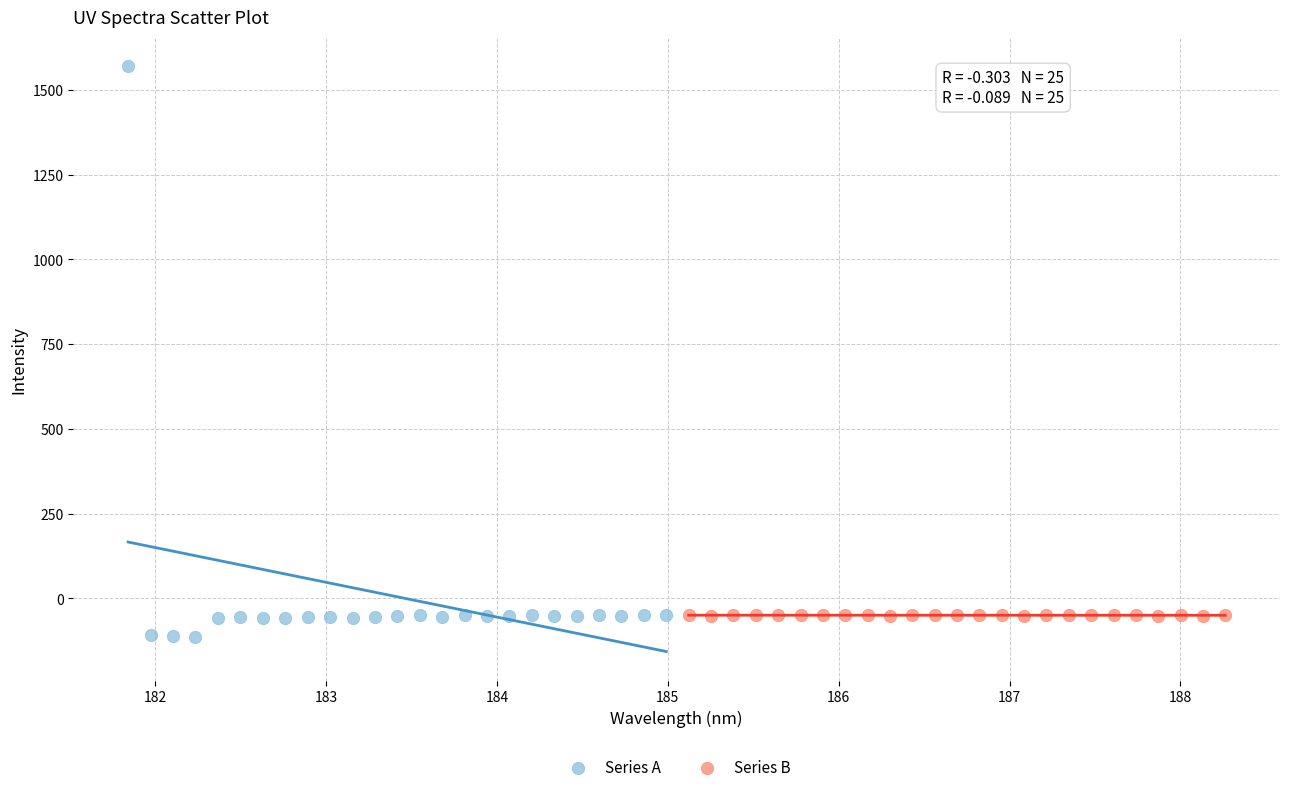

Which series reaches the maximum Y coordinate?

Series A